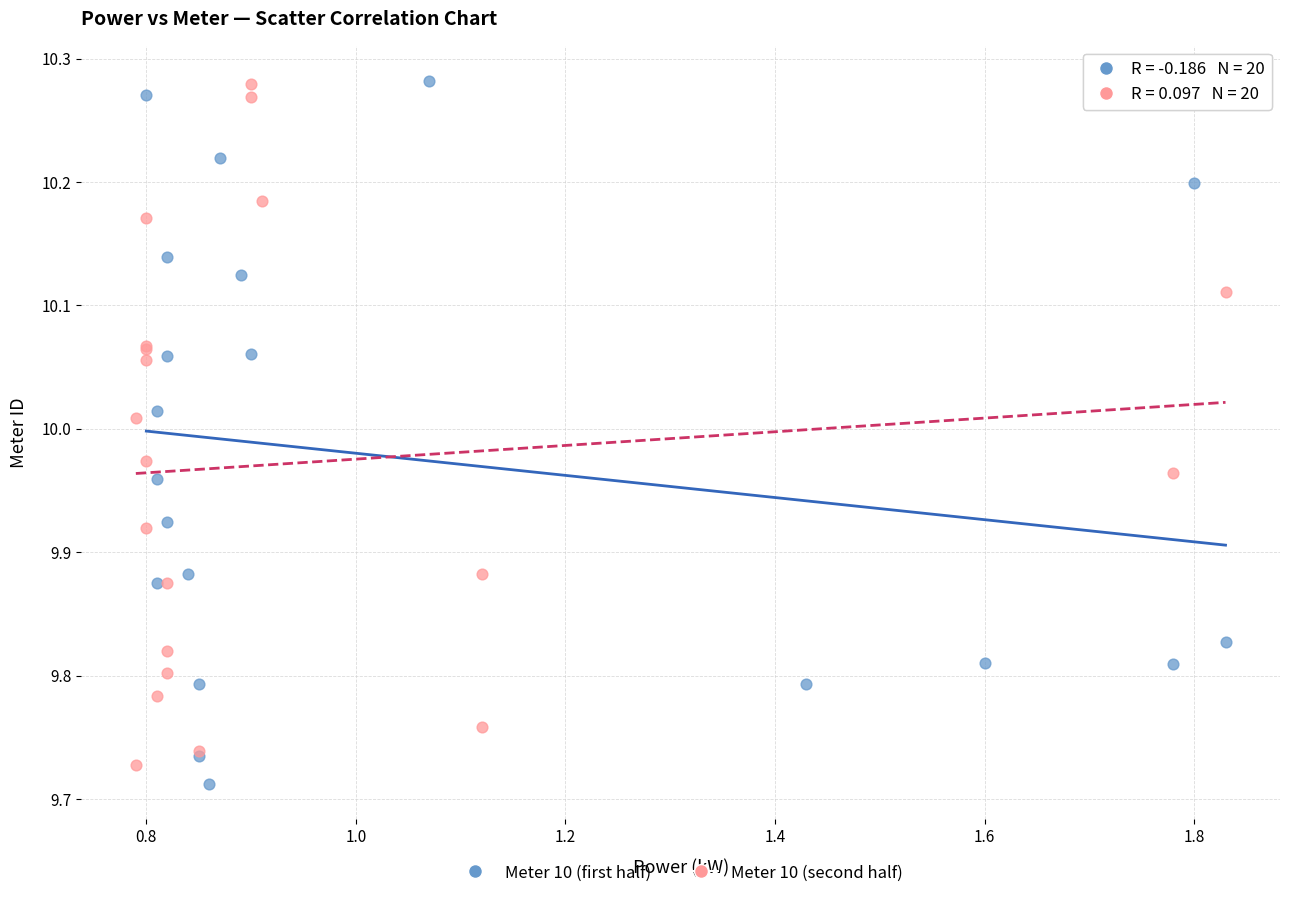

Which series has the largest Y range (max minus min)?

Meter 10 (first half)